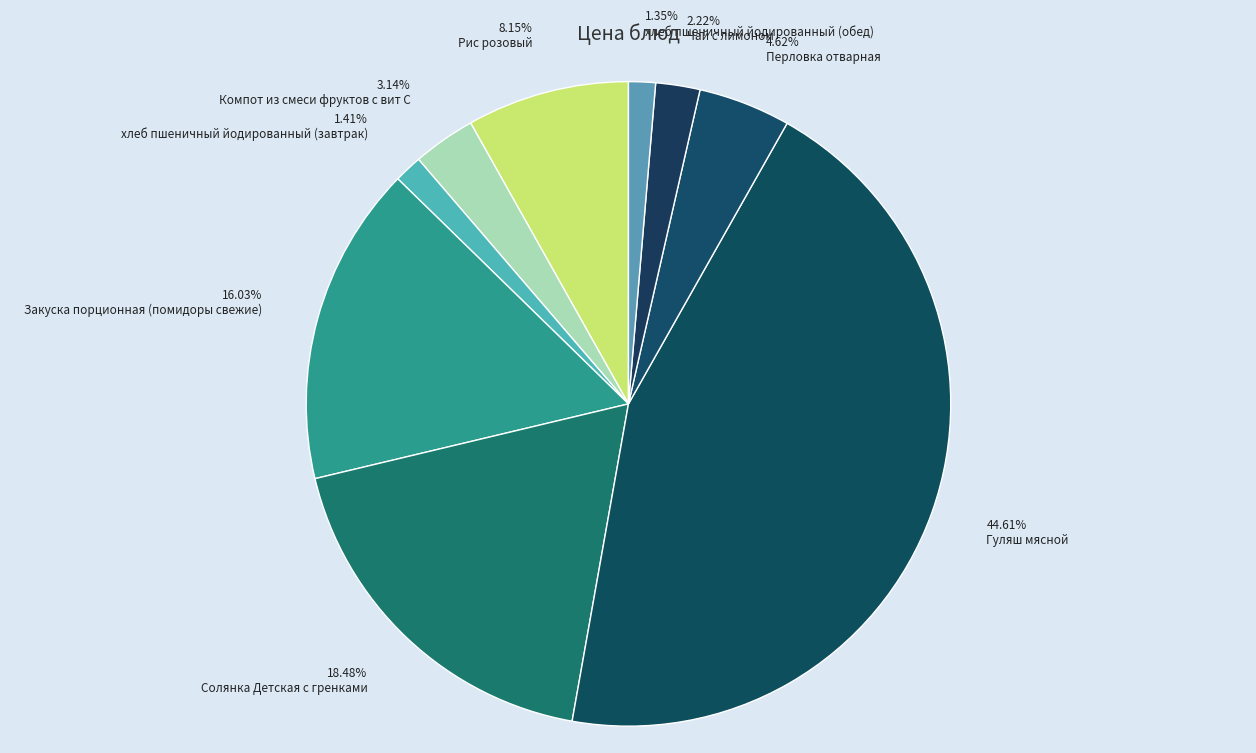

Does any single category account for the majority?

No